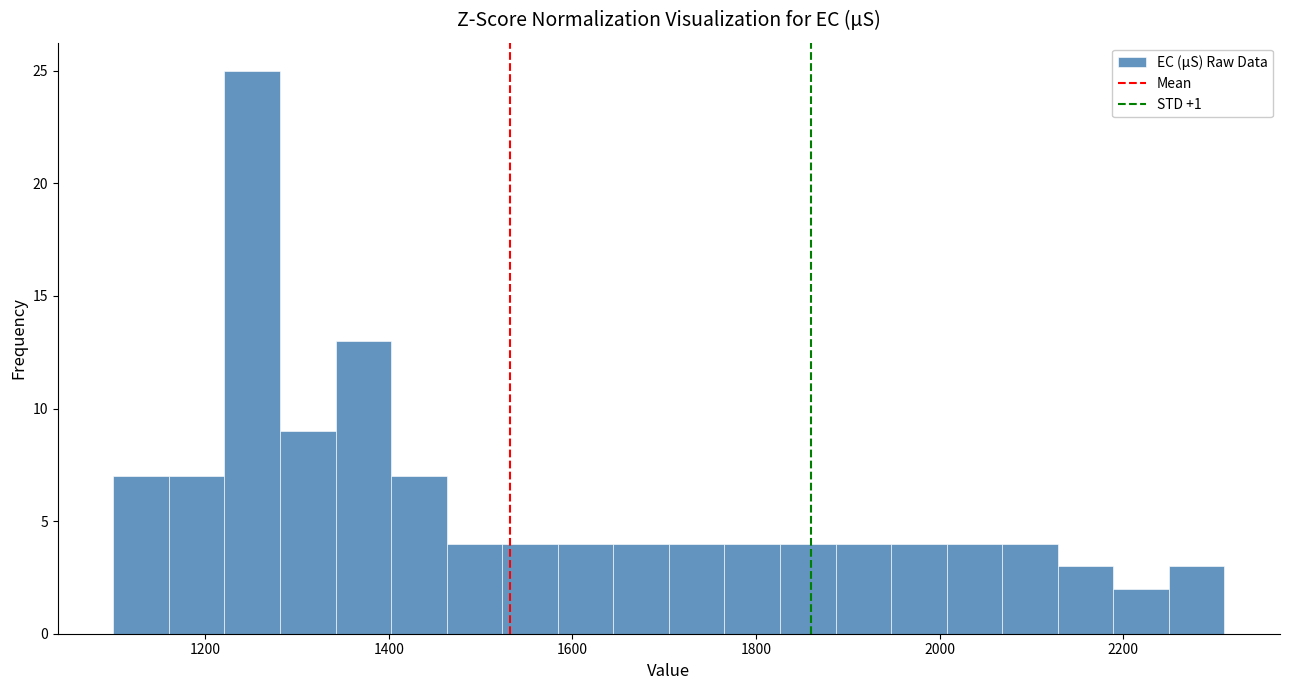

Read against the x-axis, roughly where is the centre of the tallest bar?

1260